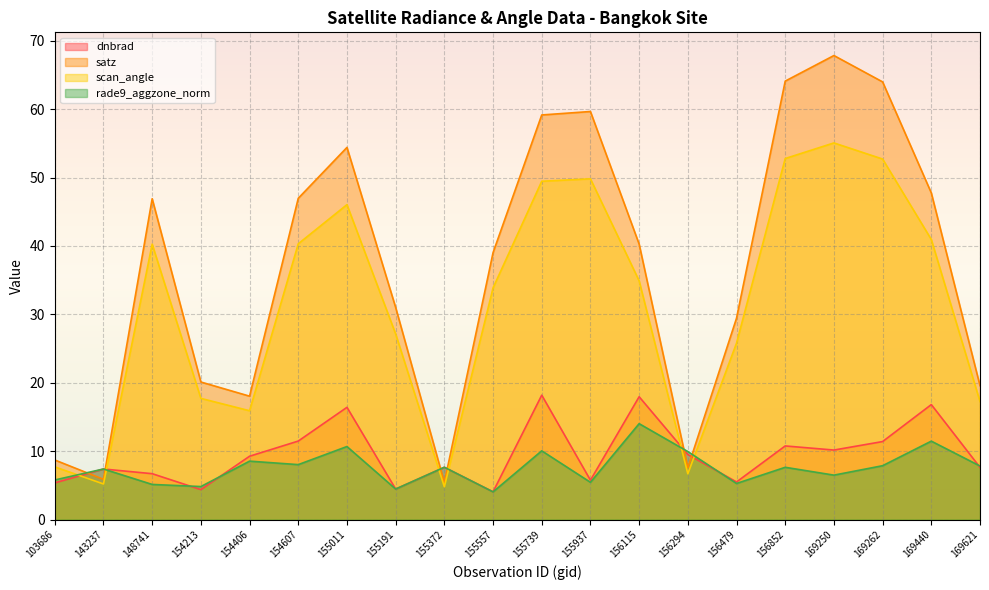

Rank the series by their maximum value, from lowest to highest.

rade9_aggzone_norm, dnbrad, scan_angle, satz